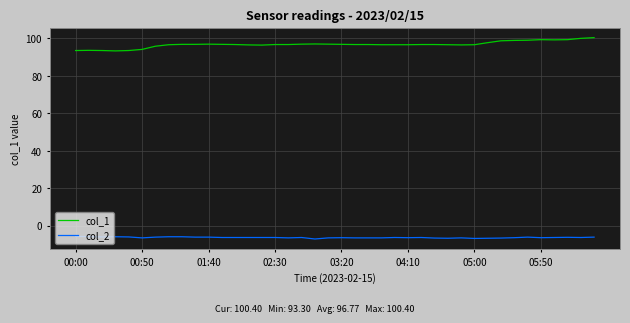

What is the lowest value of the col_1 series?

93.3